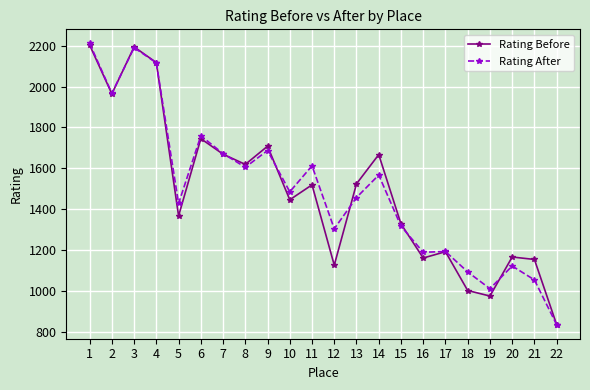

Read the Rating Before value at 9.

1708